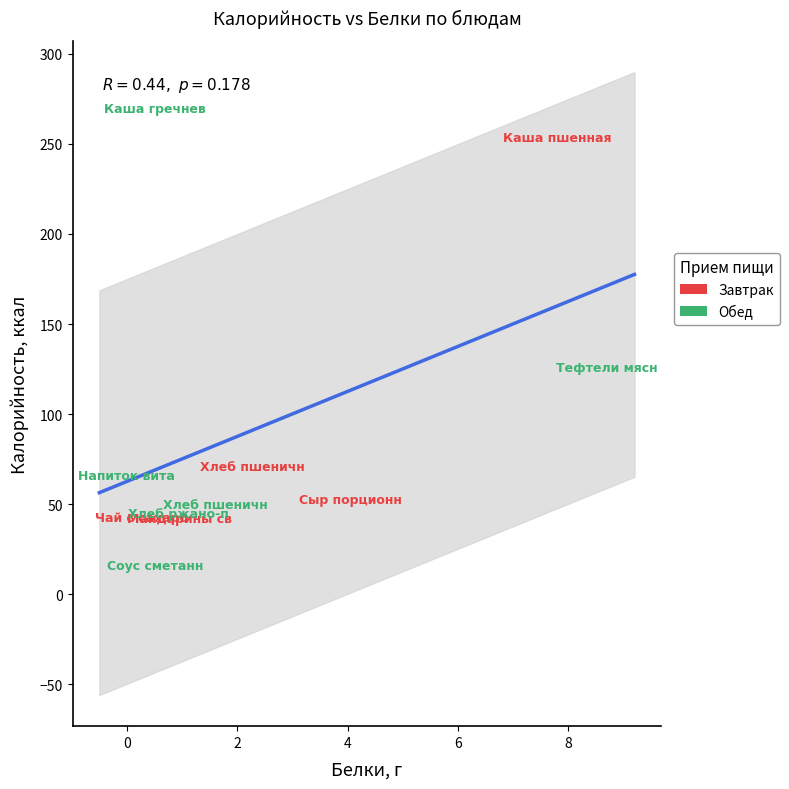

Which series contains the highest Y value?

Обед